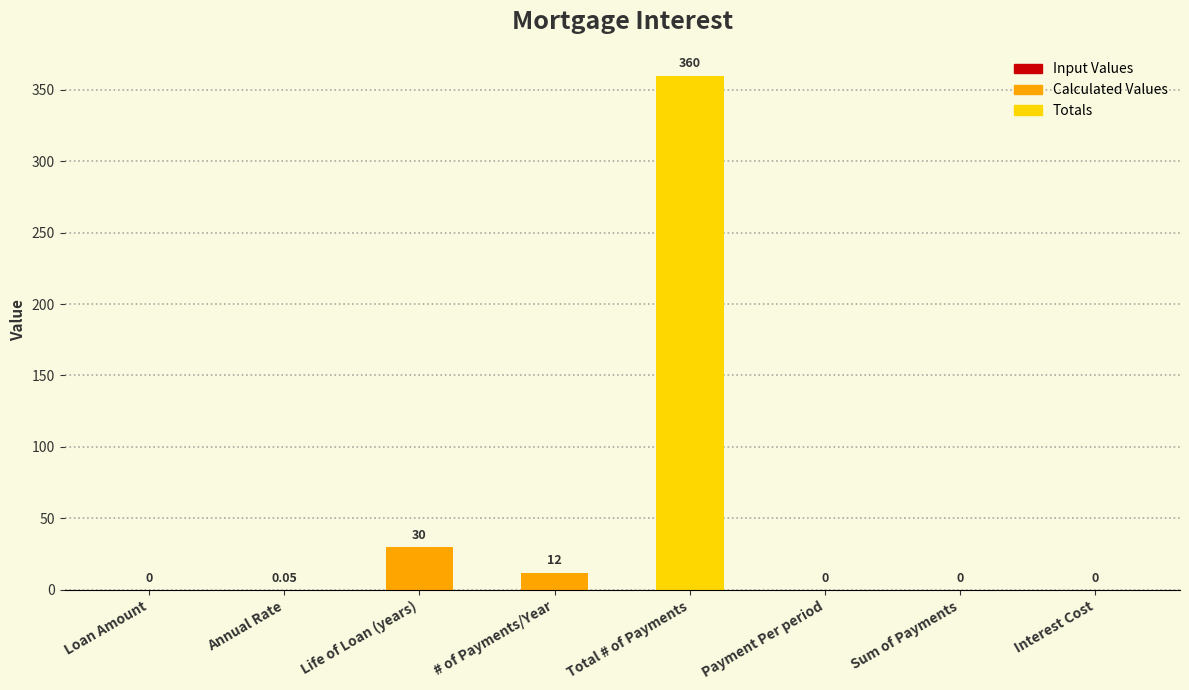

At which label is the value closest to 180?

Life of Loan (years)